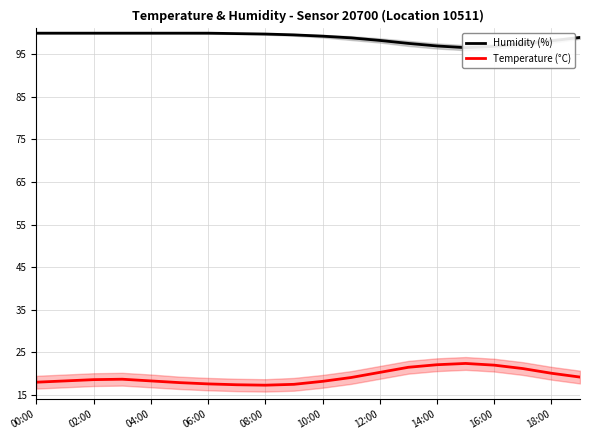

At how many categories does at least one series exceed 25?

20